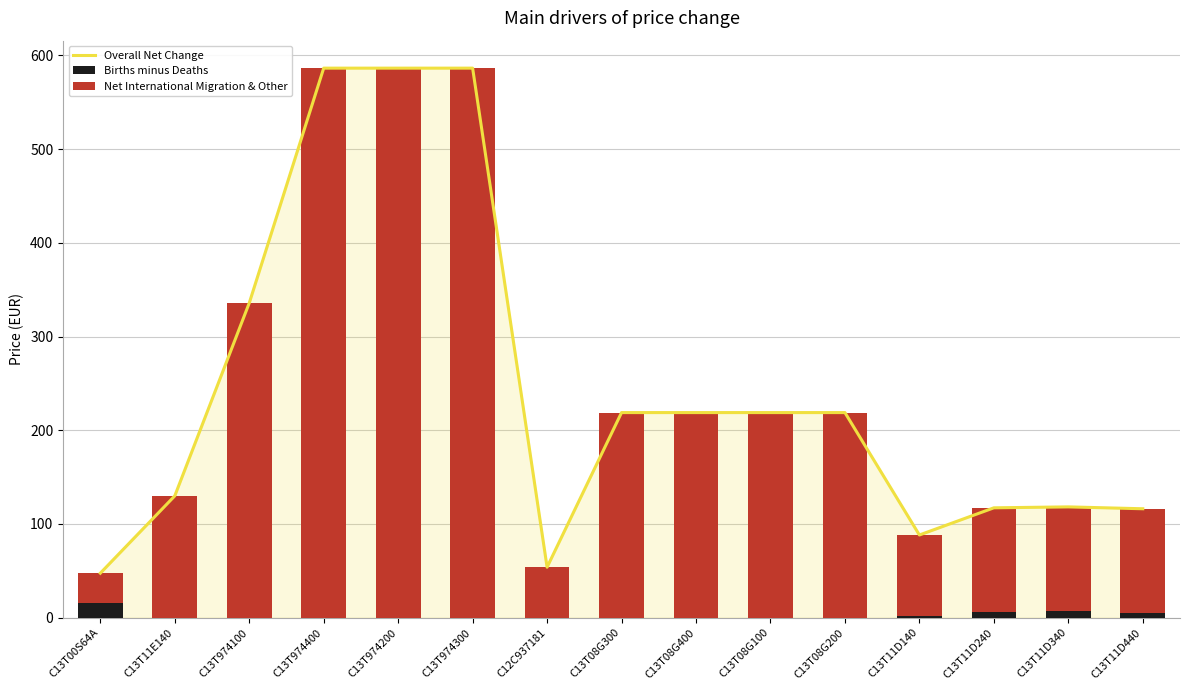

What is the label of the 11th bar from the left?

C13T08G200